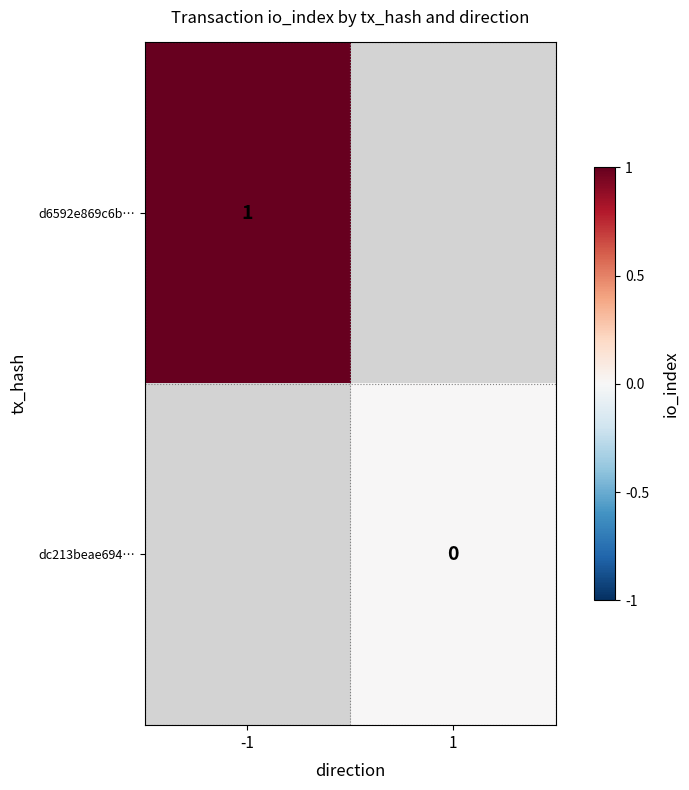

At how many categories does at least one series exceed 0?

1